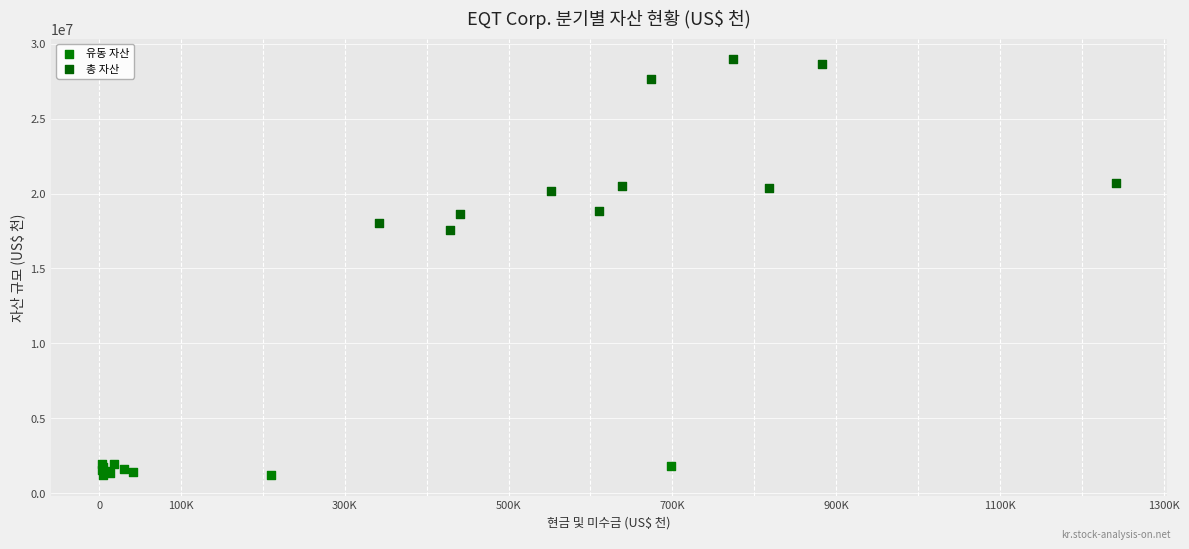

Which series has the widest spread of Y values?

총 자산